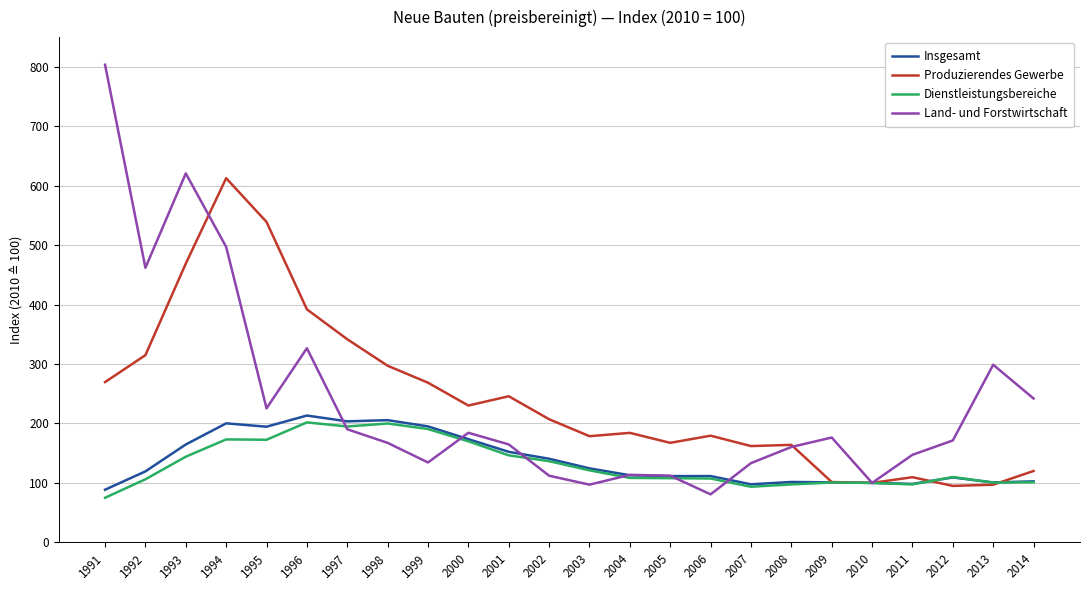

Does the chart have visible grid lines?

Yes